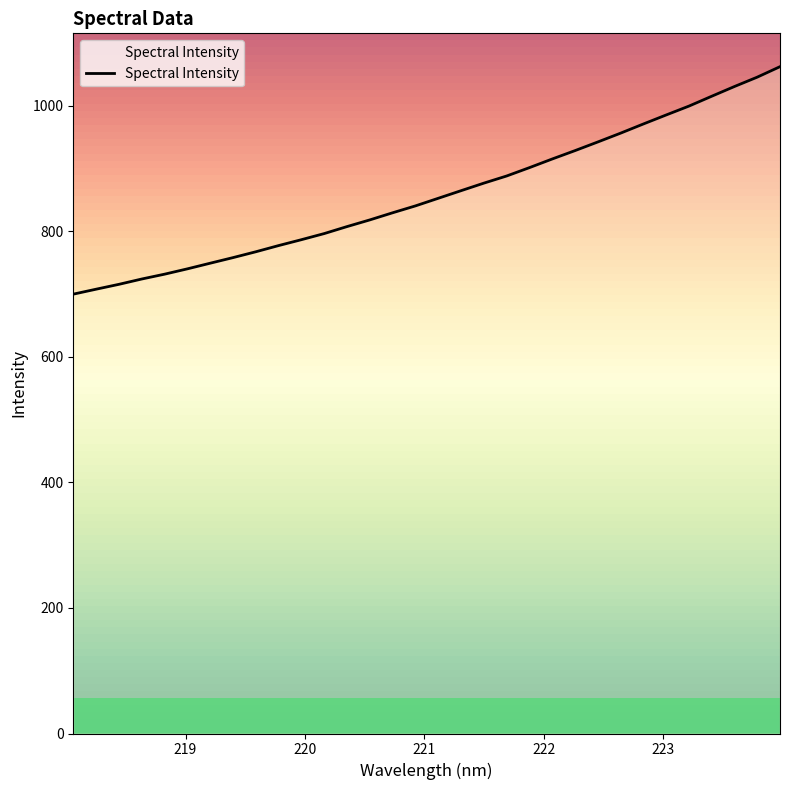

What is the minimum value shown in the chart?

699.7